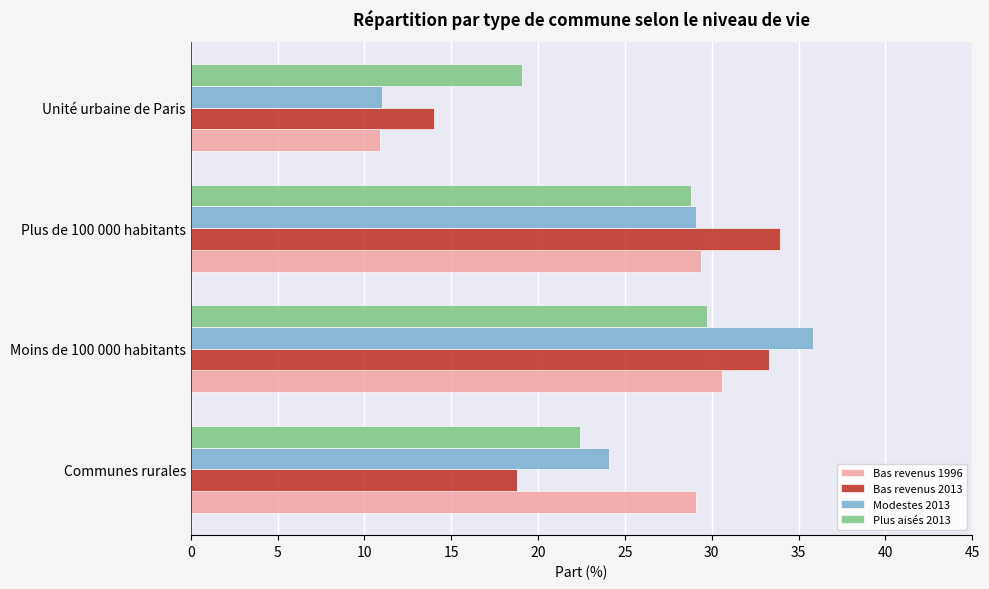

Between Plus de 100 000 habitants and Unité urbaine de Paris, which series saw the biggest shift?

Bas revenus 2013